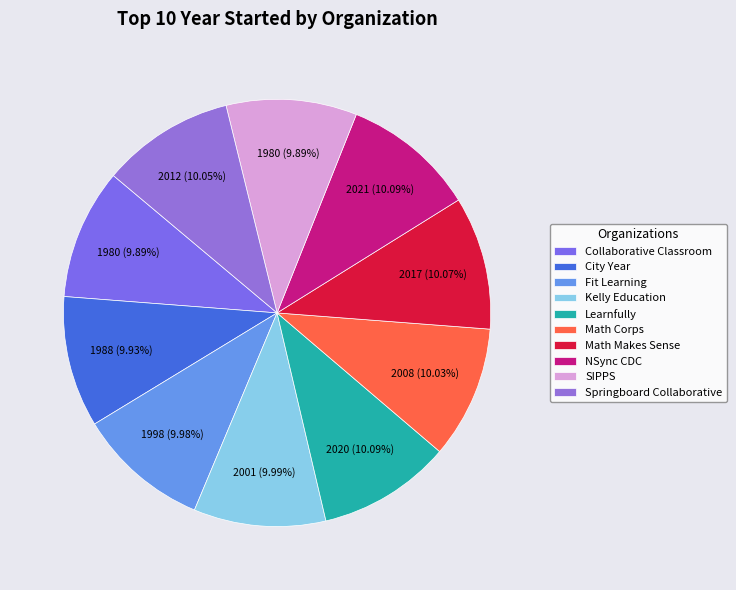

True or false: Kelly Education accounts for 2% of the total.

False